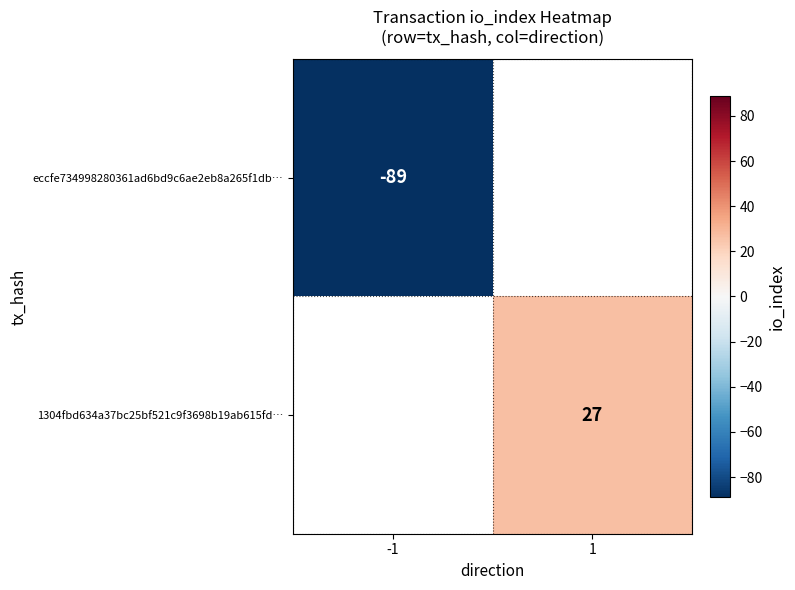

True or false: eccfe734998280361ad6bd9c6ae2eb8a265f1db… has a value of -89 at -1.

True